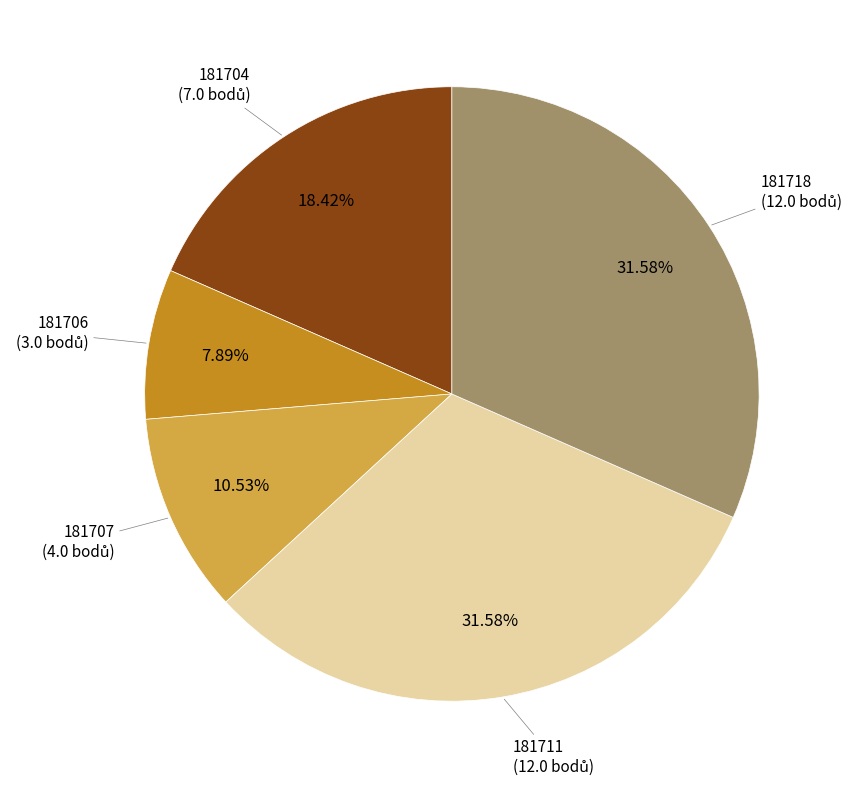

How many segments does this pie chart have?

5